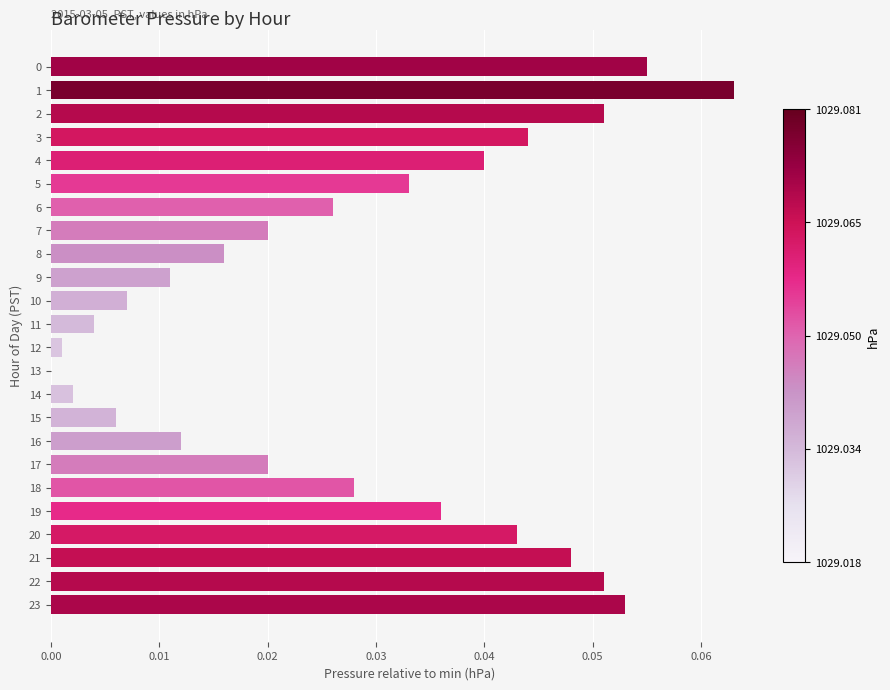

Between 15 and 8, which is larger?

8